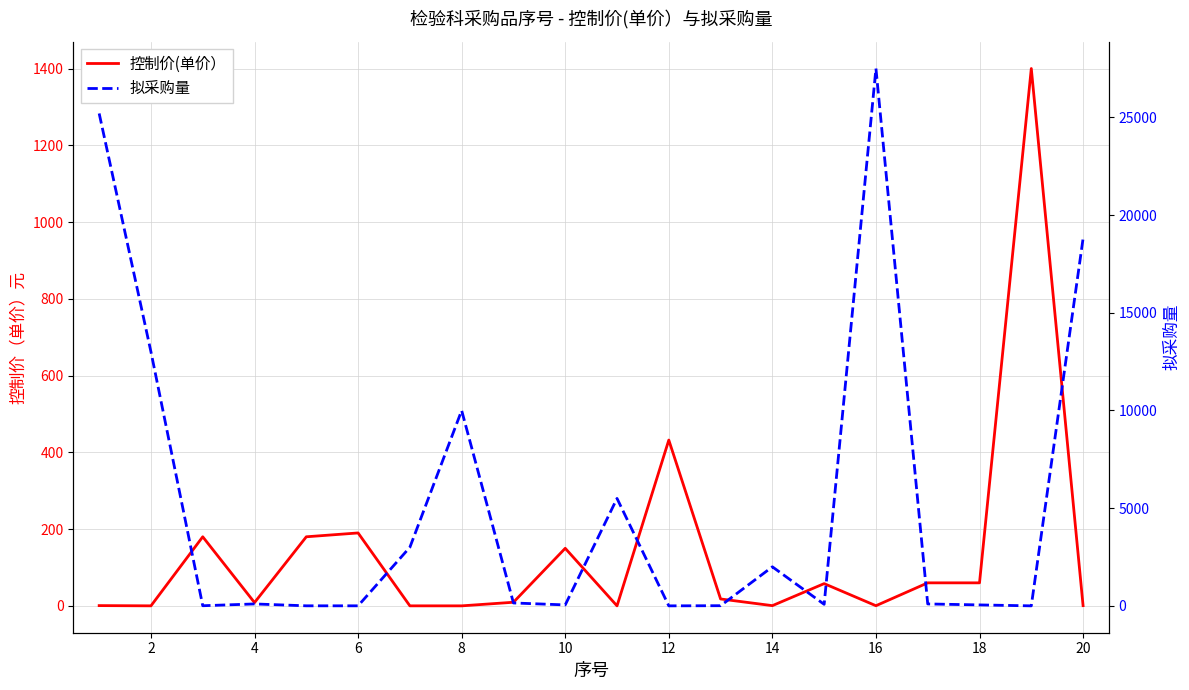

What is the highest value of the 拟采购量 series?

27500.0